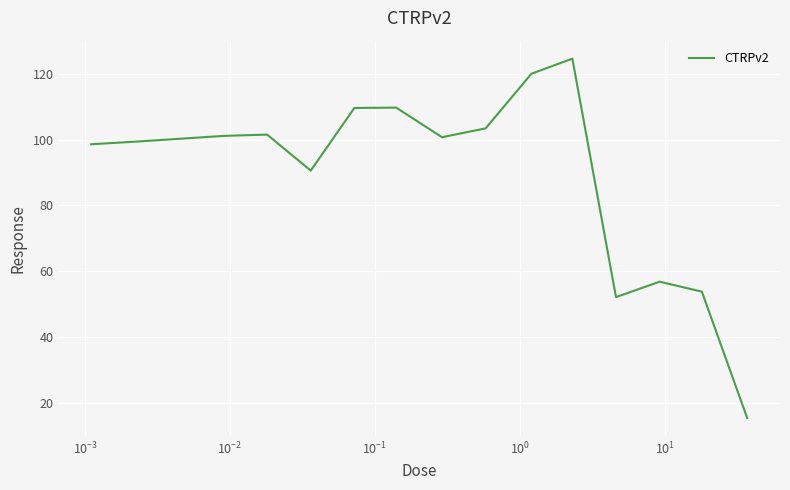

What is the maximum value shown in the chart?

124.6